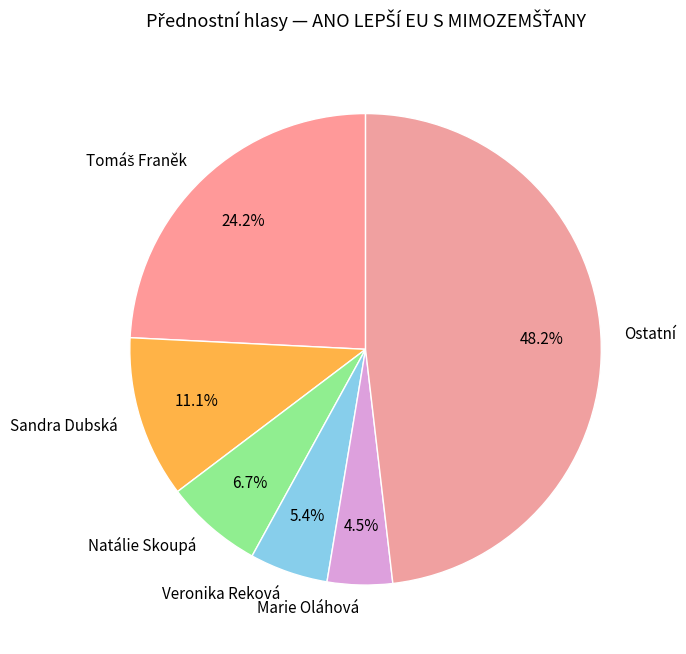

Approximately how many times larger is the value at Marie Oláhová compared to Natálie Skoupá?

0.7